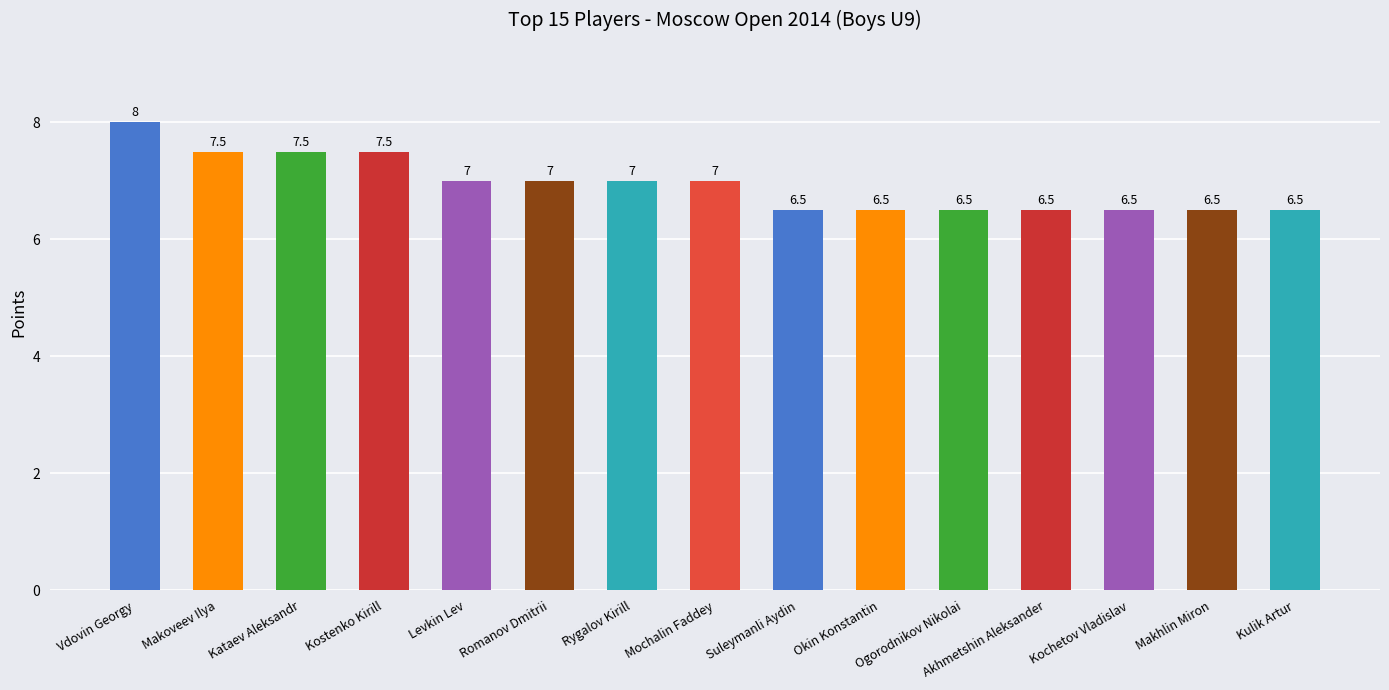

The value at Kulik Artur is 2.8. True or false?

False